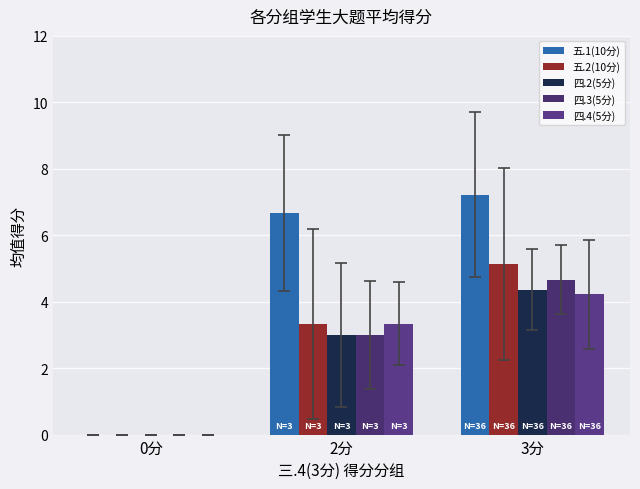

Reading right to left, list all the values displayed in this chart.

五.1(10分): 7.2	6.7	0.0
五.2(10分): 5.1	3.3	0.0
四.2(5分): 4.4	3.0	0.0
四.3(5分): 4.7	3.0	0.0
四.4(5分): 4.2	3.3	0.0